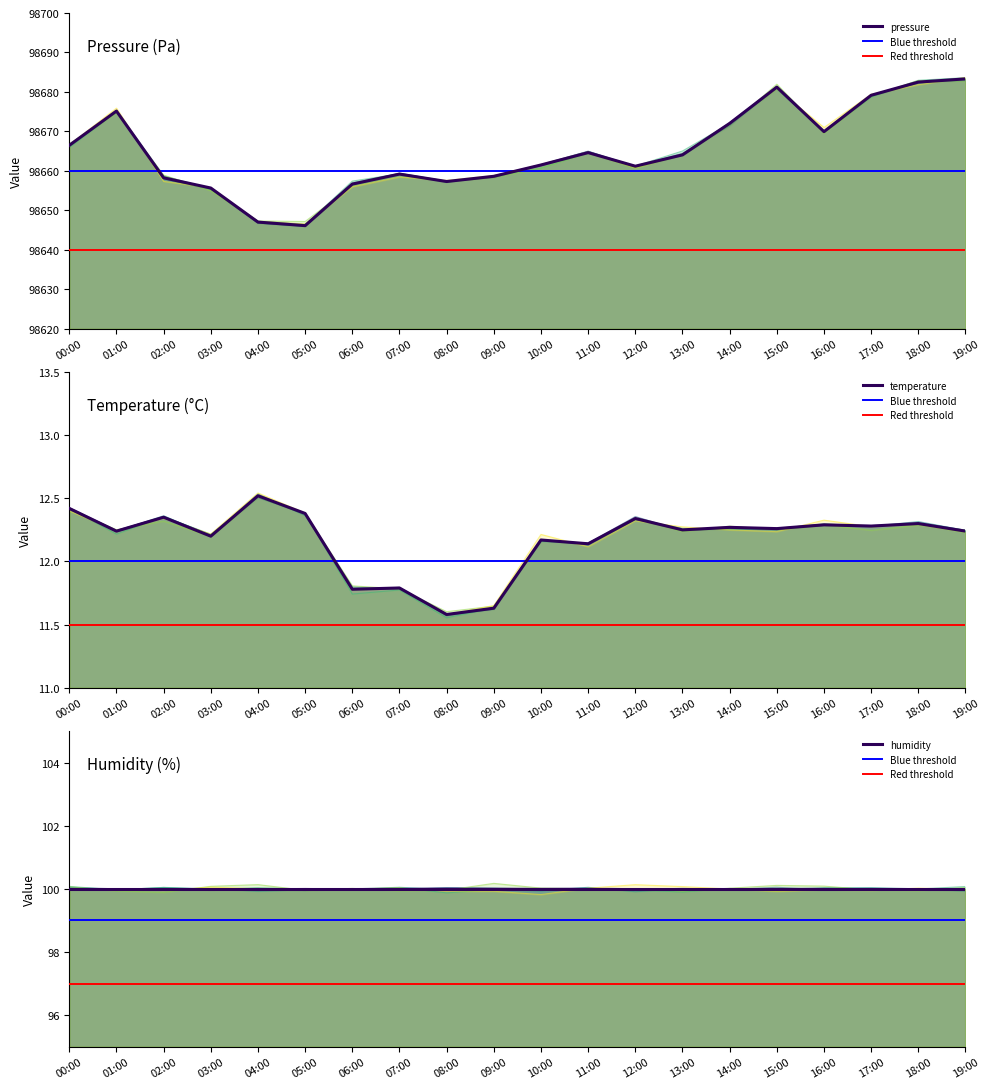

Is it true that temperature equals 3.1 at 02:00?

False